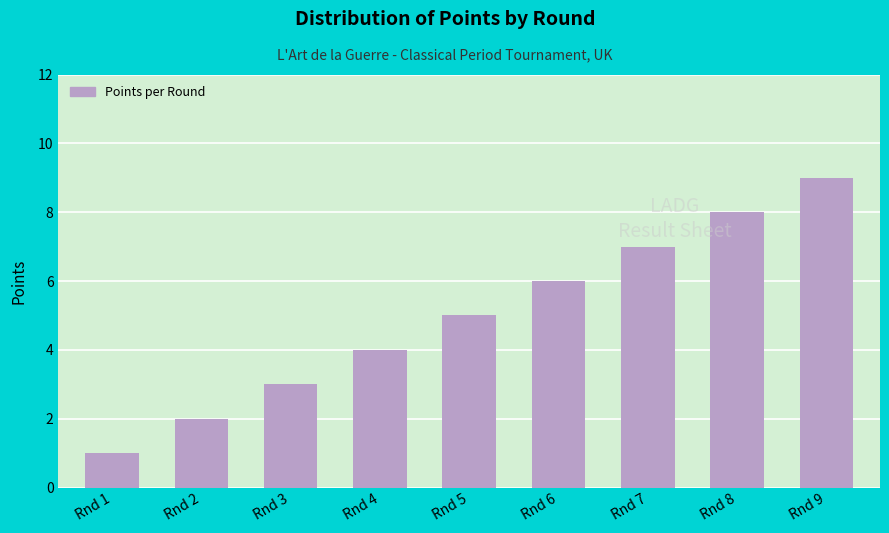

The value at Rnd 2 is 1. True or false?

False